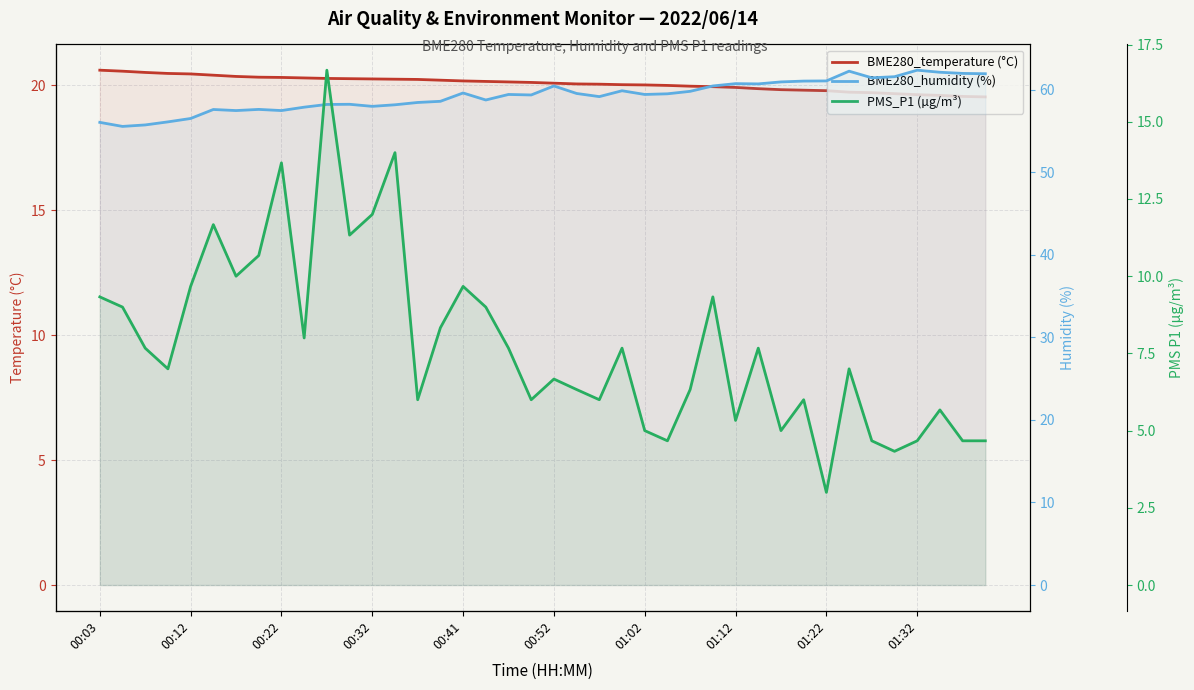

What value does the PMS_P1 (µg/m³) series have at 01:32?

4.7